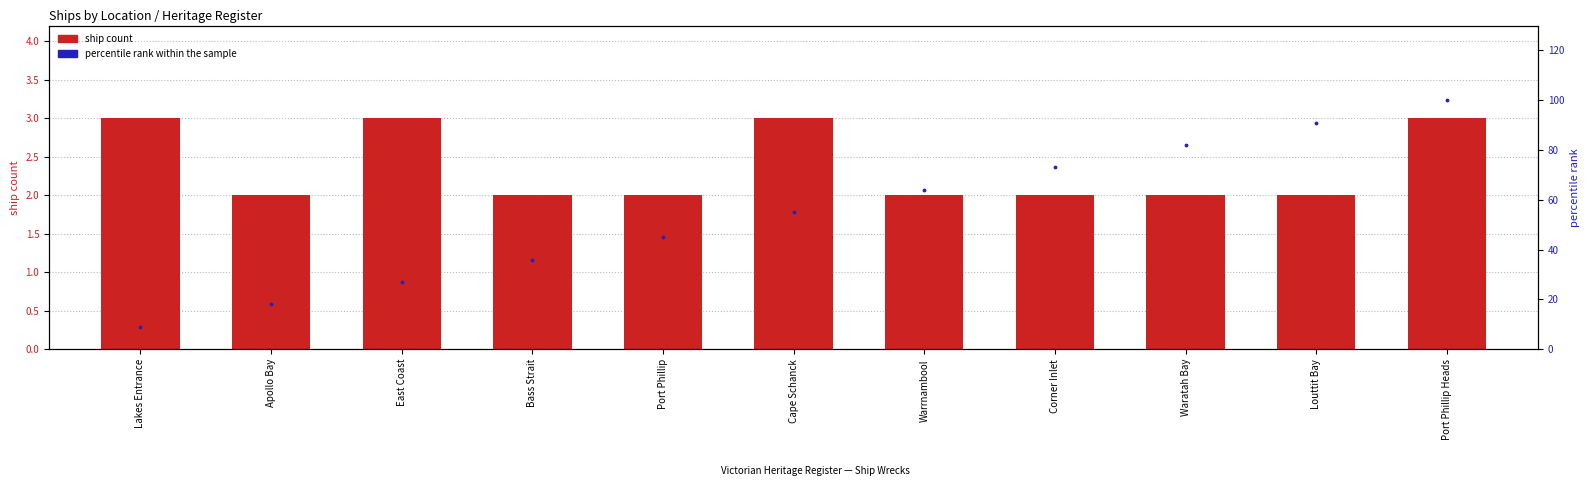

What are all the series names shown in the legend?

ship count, percentile rank within the sample